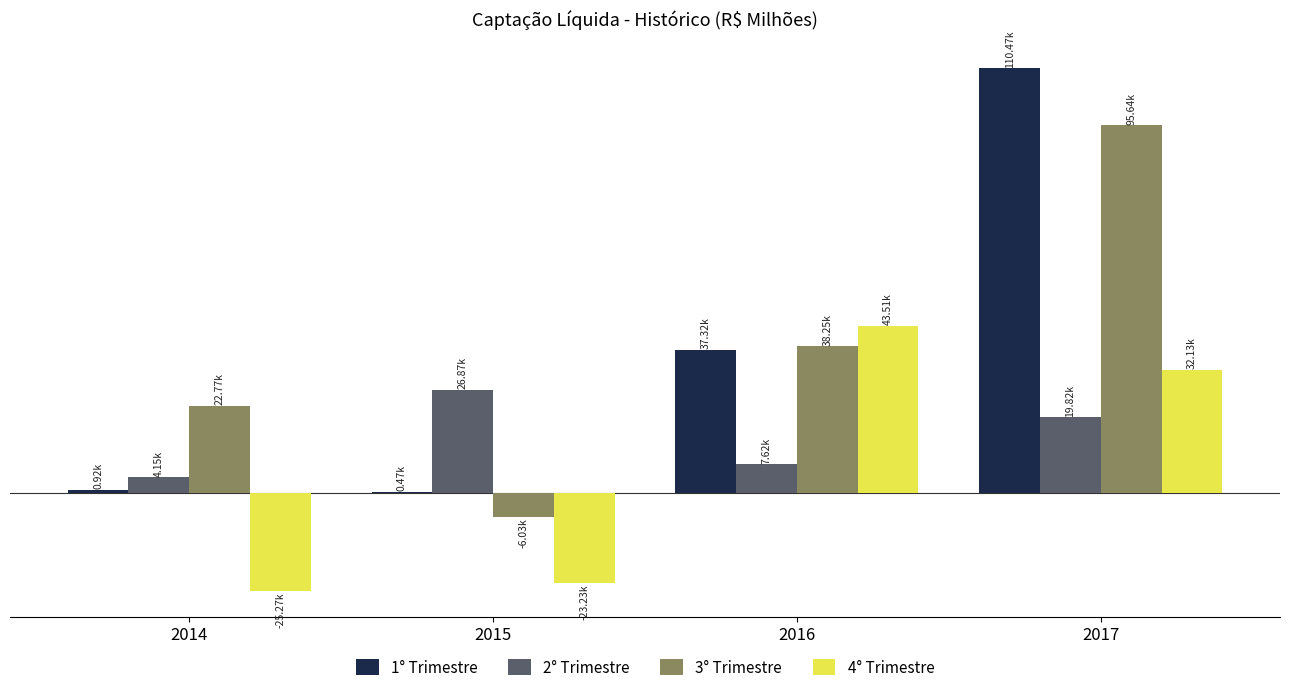

Which series has the largest total across all categories?

3° Trimestre